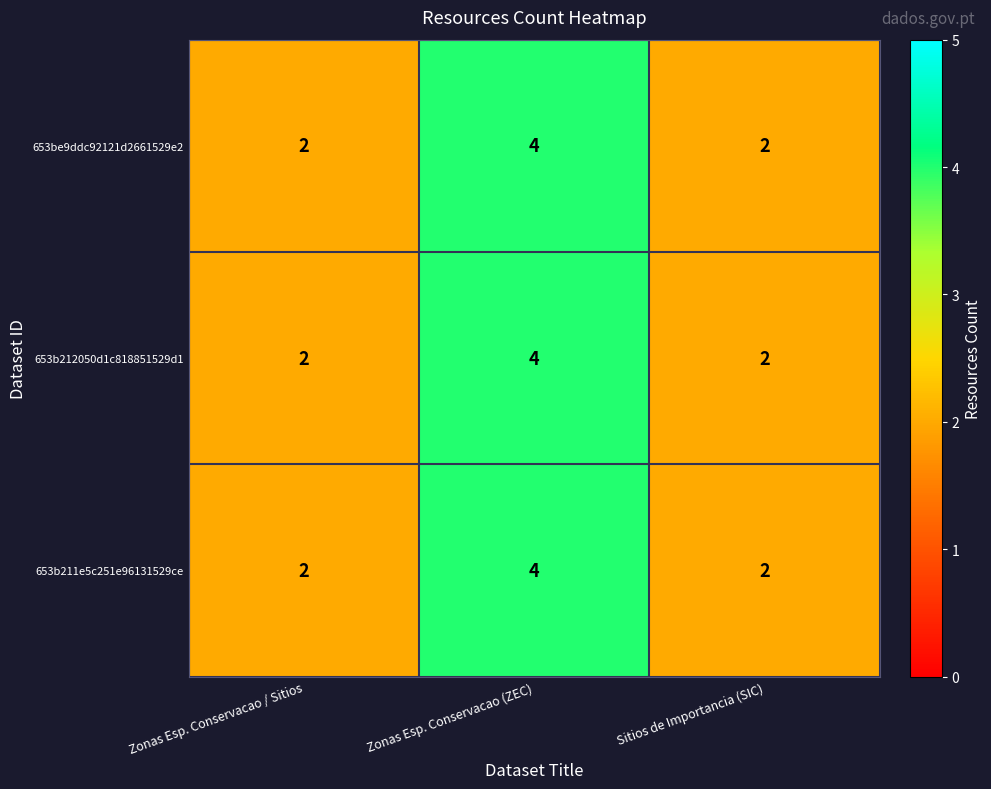

What is the total value across all series at Zonas Esp. Conservacao / Sitios?

6